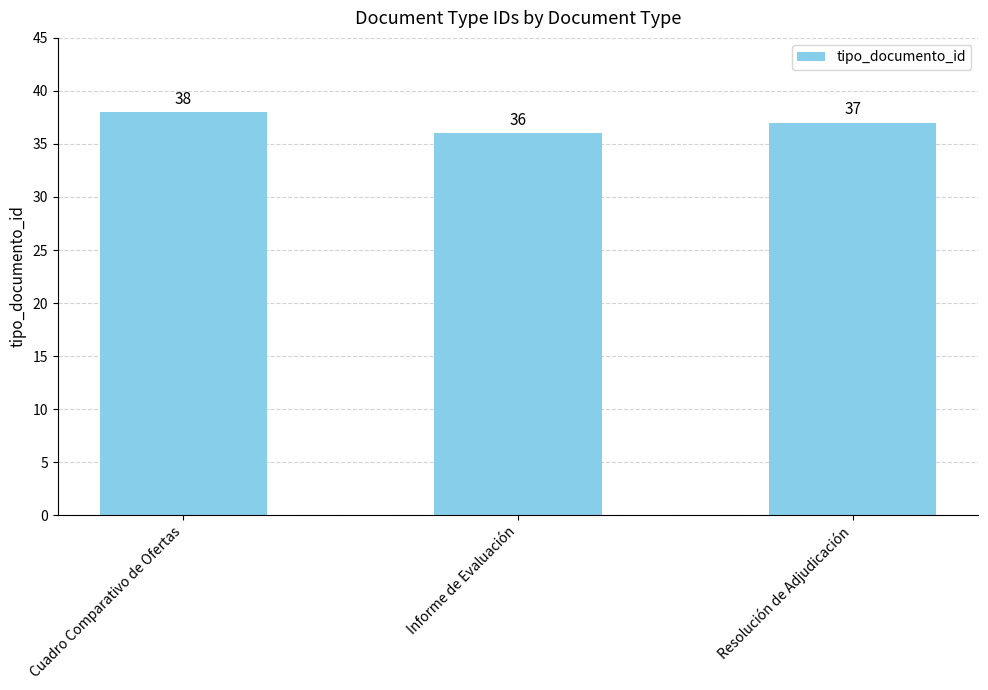

What is the label of the 1st bar from the right?

Resolución de Adjudicación